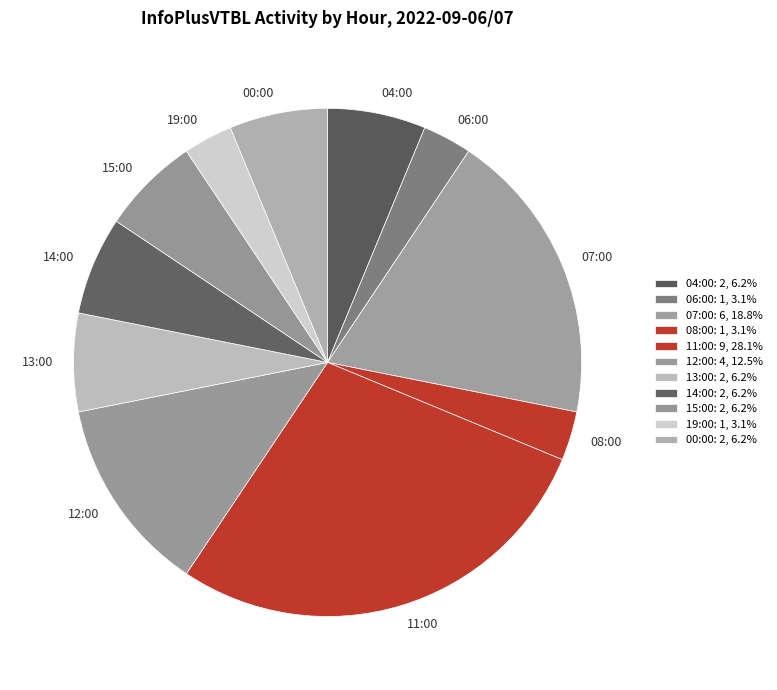

Does 06:00 account for over 50% of the chart?

No